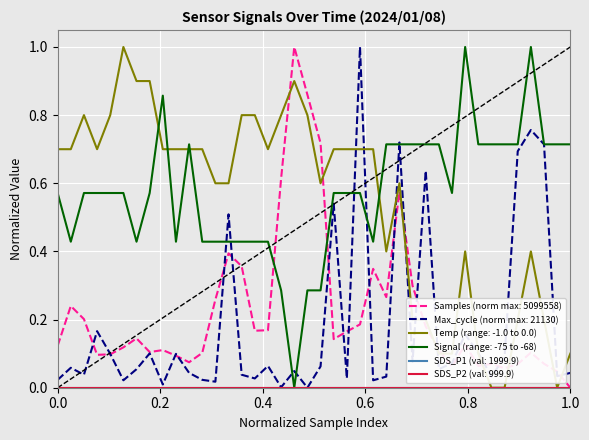

Does the chart have visible grid lines?

Yes